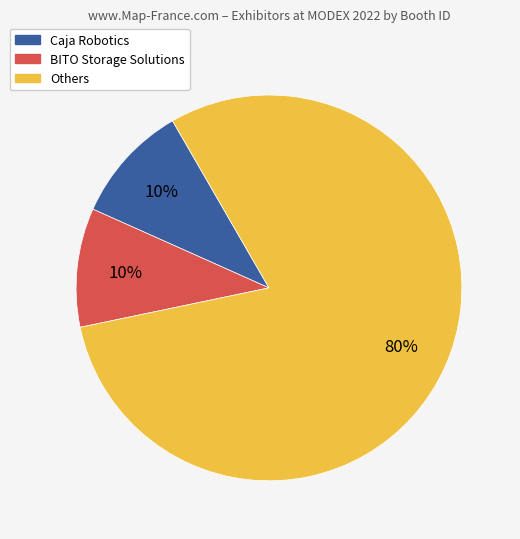

Is it true that Others is 80% of the pie?

True